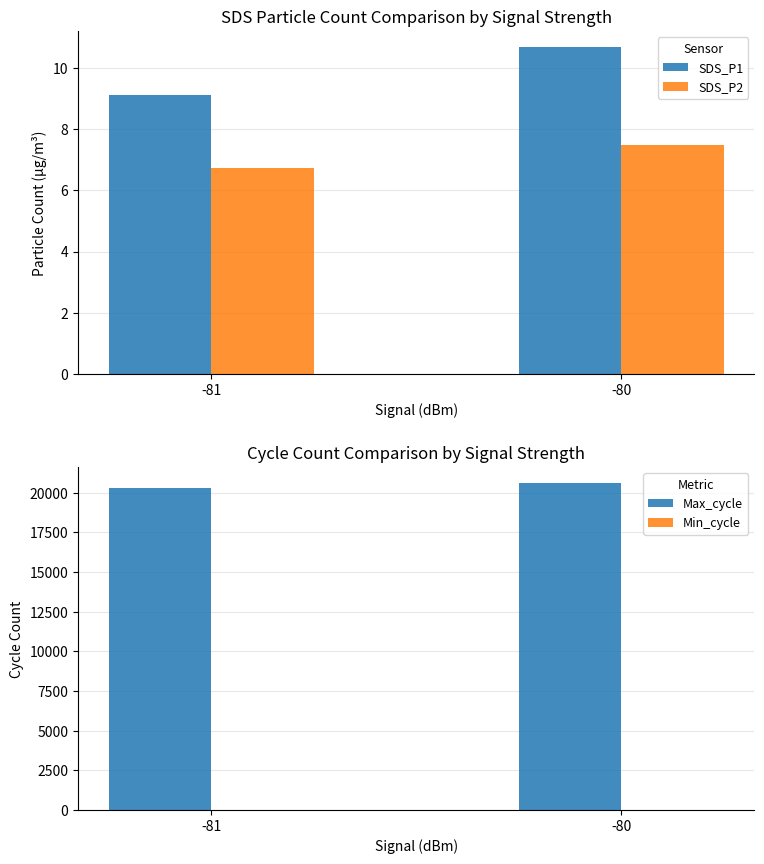

At which label is SDS_P1 closest to 9?

-81